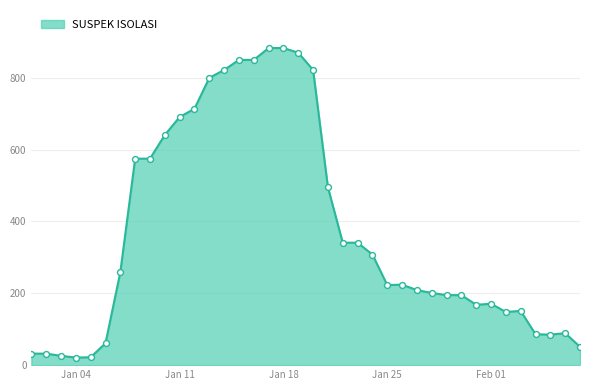

What is the greatest value displayed?

883